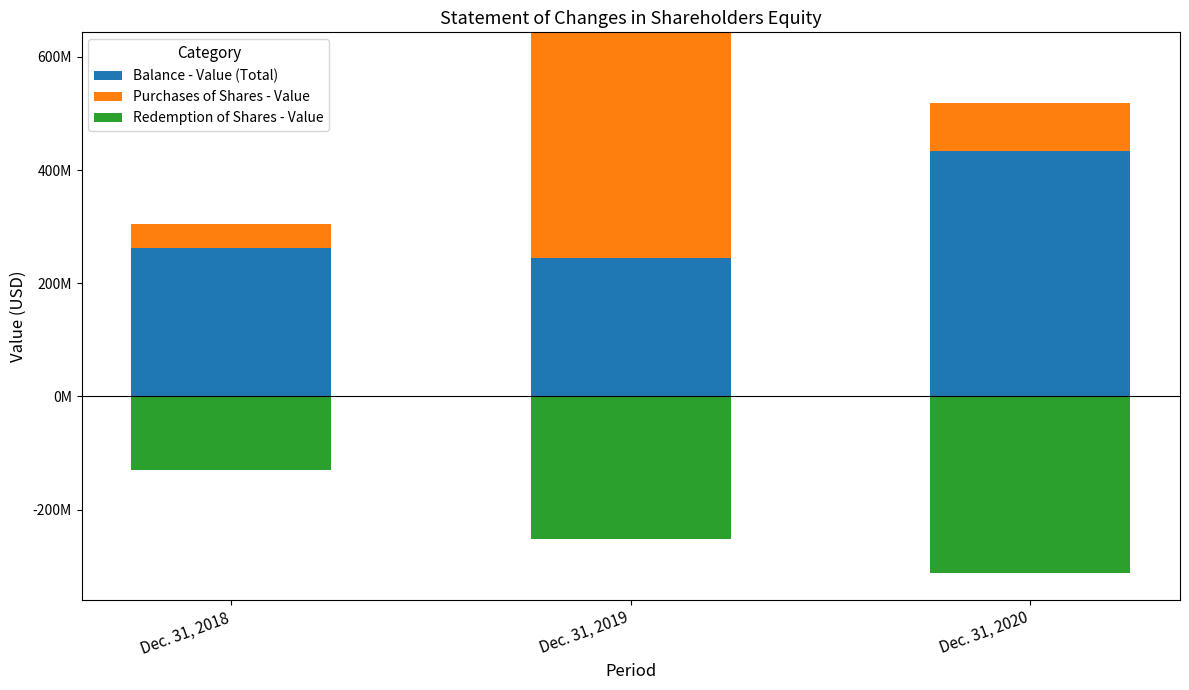

Which series has the largest total across all categories?

Balance - Value (Total)